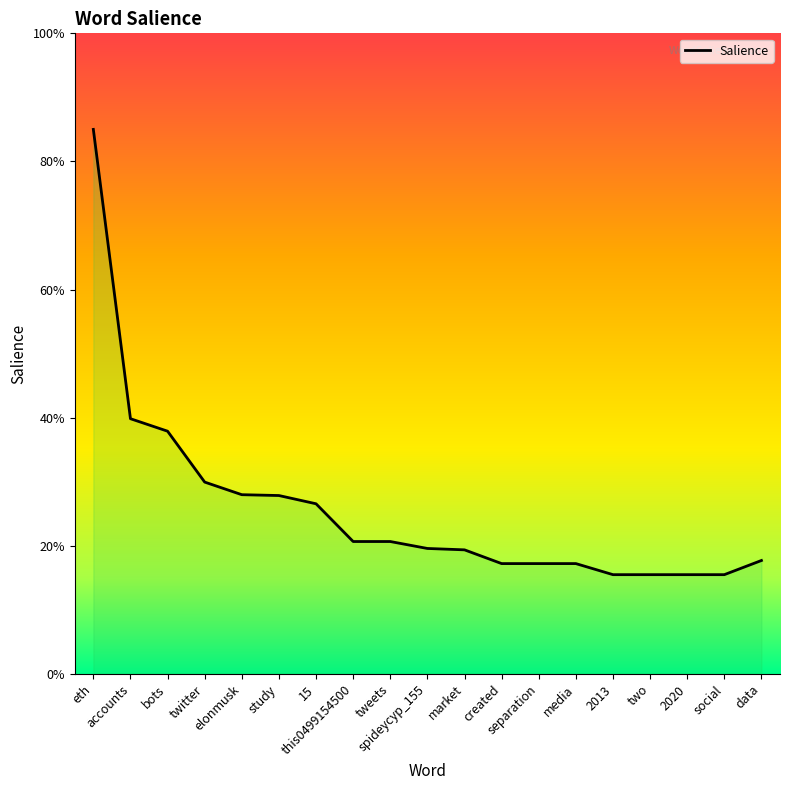

List the labels in order of value, smallest first.

2013, two, 2020, social, created, separation, media, data, market, spideycyp_155, this0499154500, tweets, 15, study, elonmusk, twitter, bots, accounts, eth